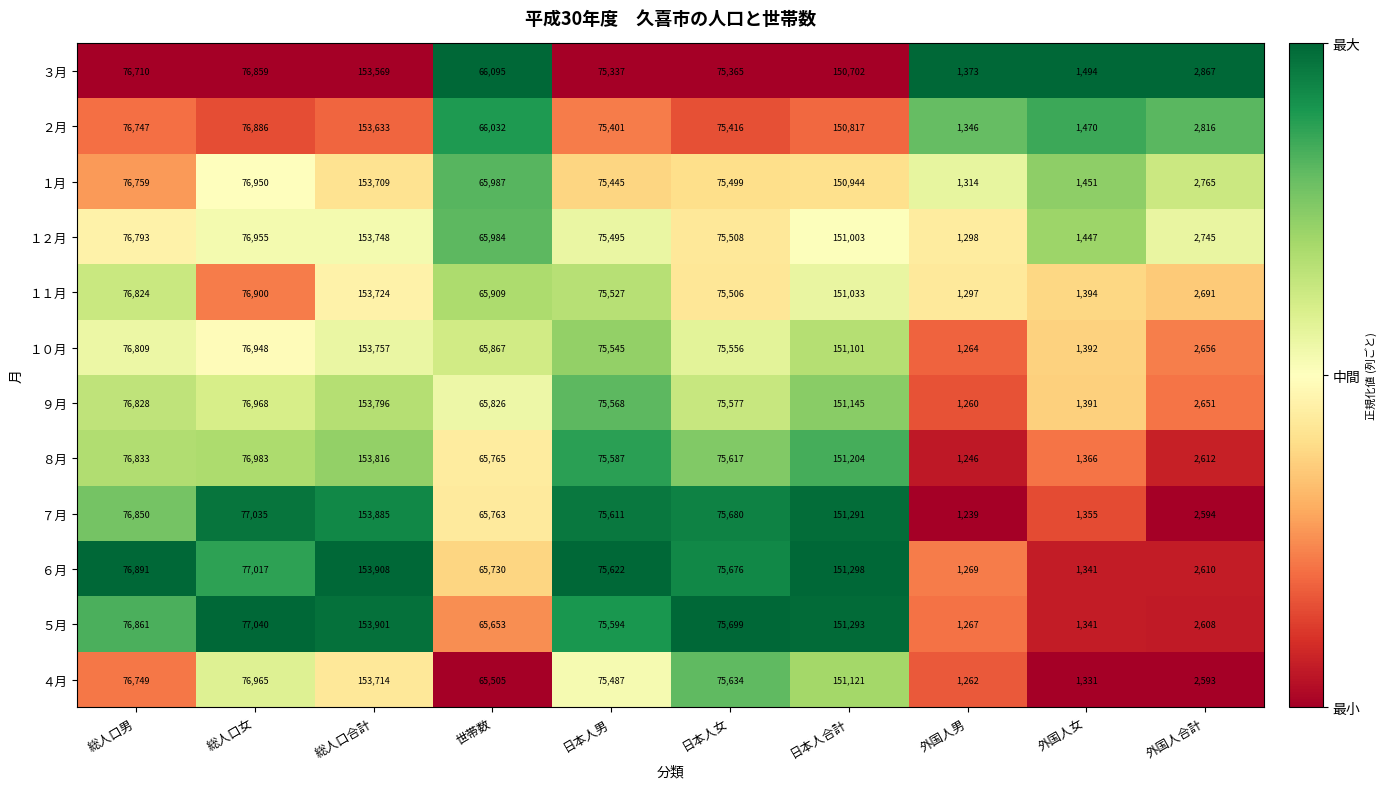

What is the average value of the １月 series?

68082